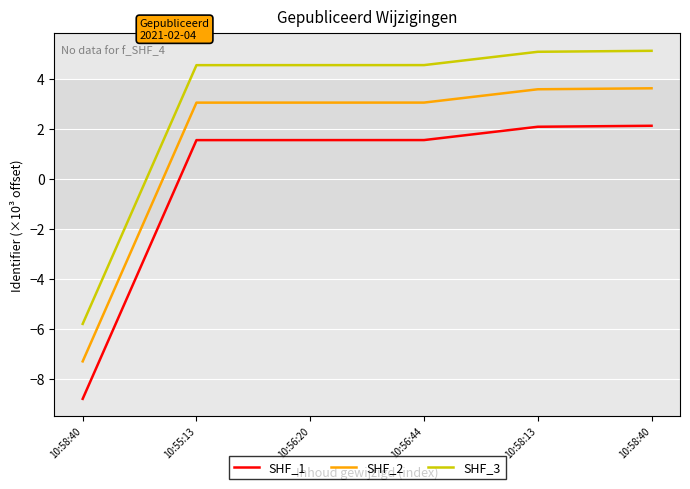

How many lines are shown in the chart?

3